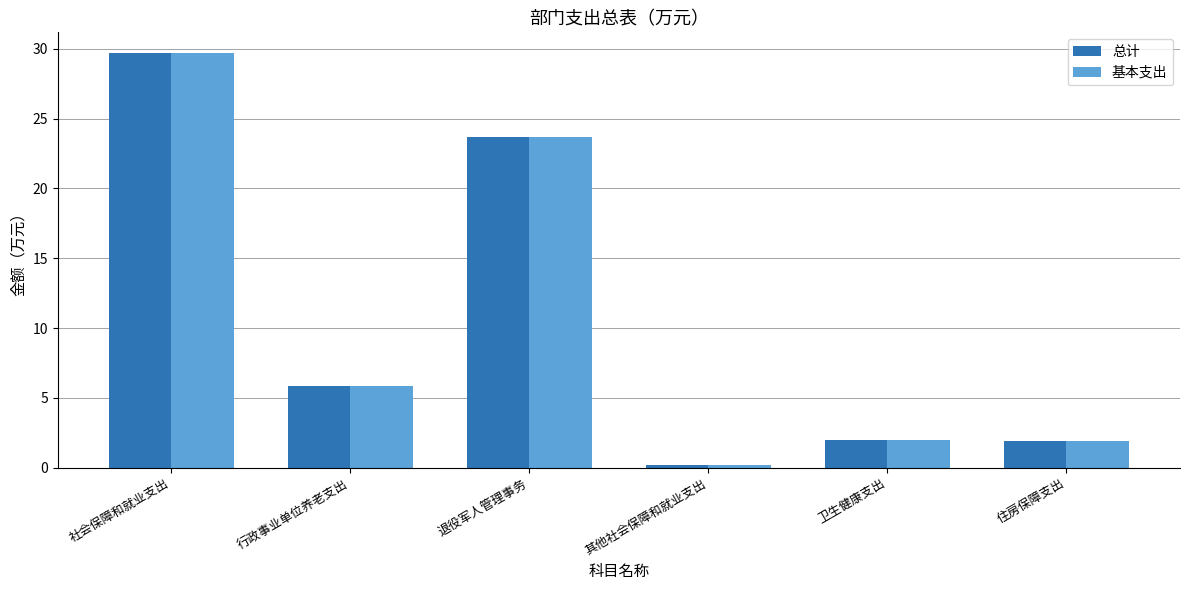

The 总计 series shows 1.9 at 住房保障支出. True or false?

True